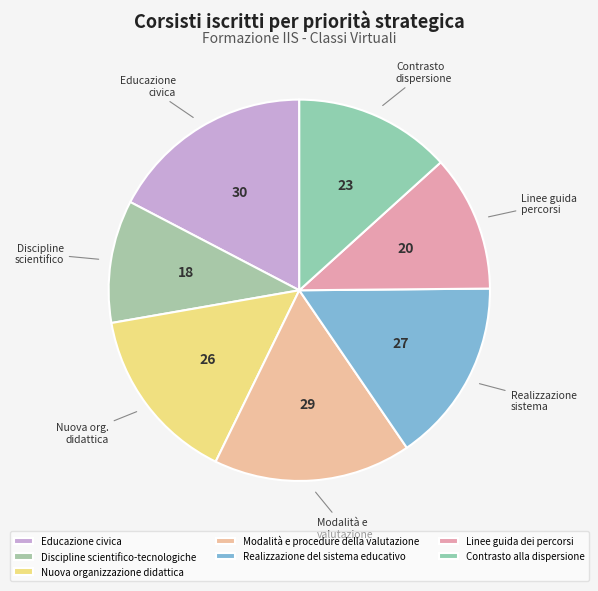

How many slices are in this pie chart?

7